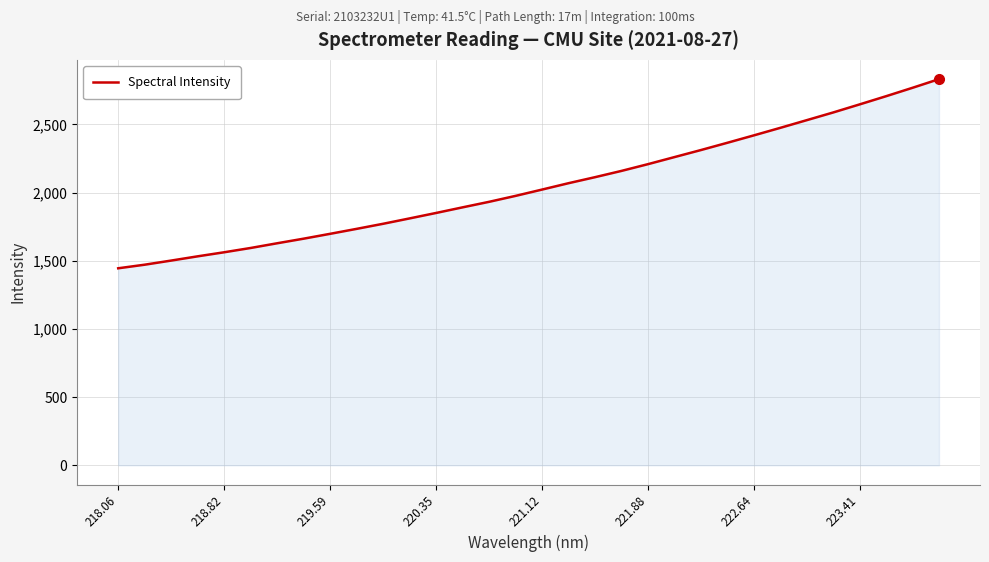

What is the greatest value displayed?

2832.7